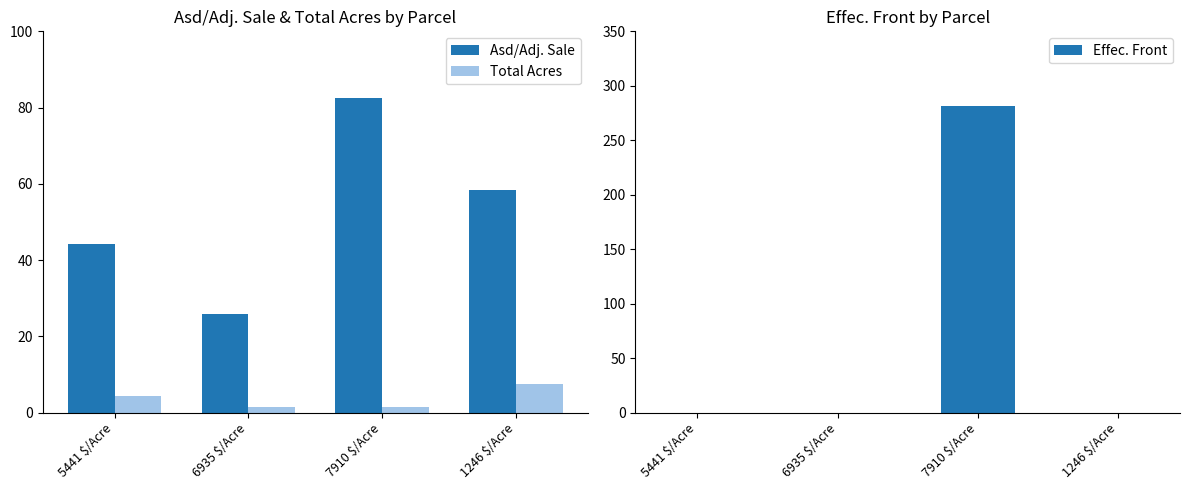

At how many categories does at least one series exceed 151?

1